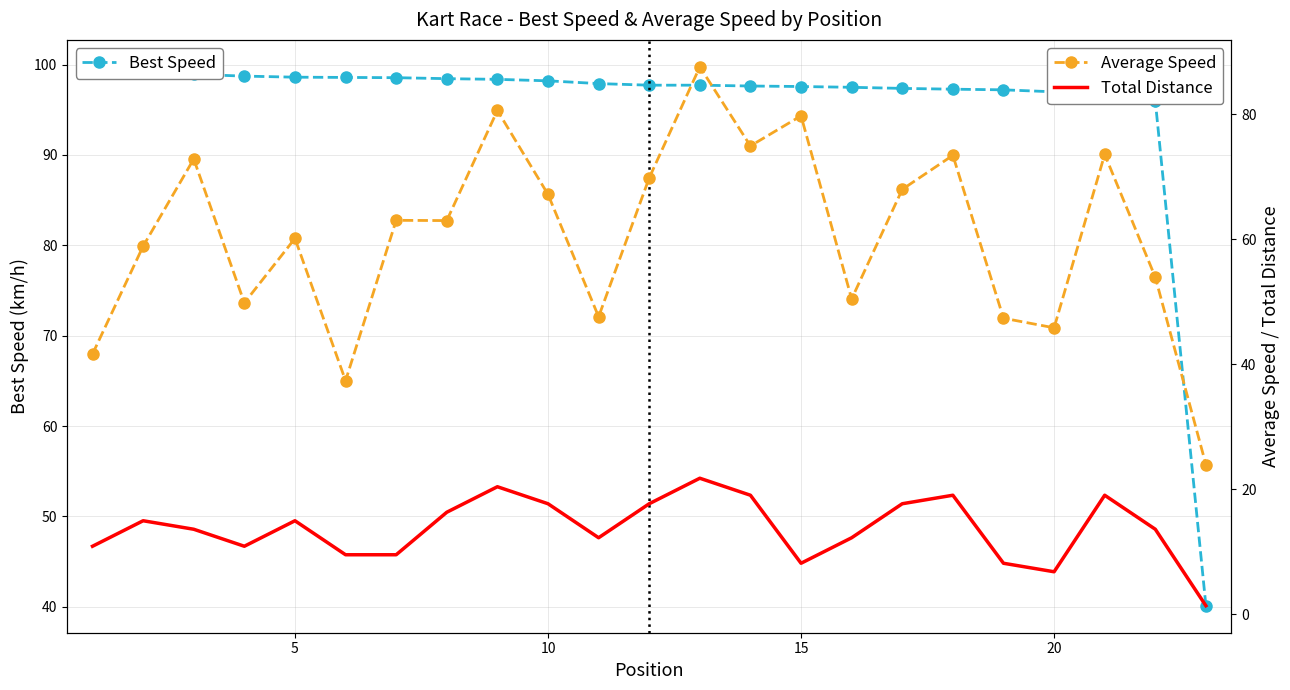

True or false: Average Speed and Total Distance intersect in this chart.

False